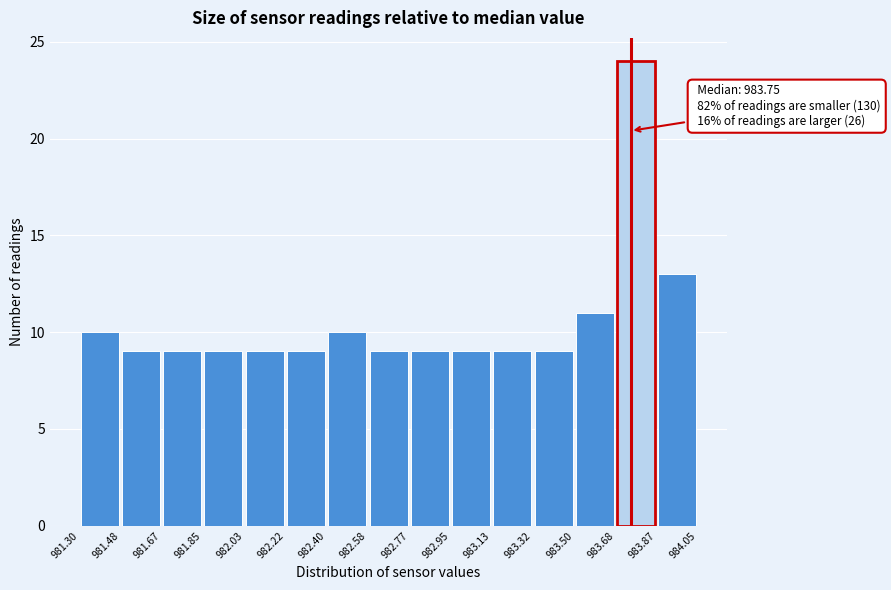

Which range on the x-axis has the tallest bar?

983.68 to 983.87